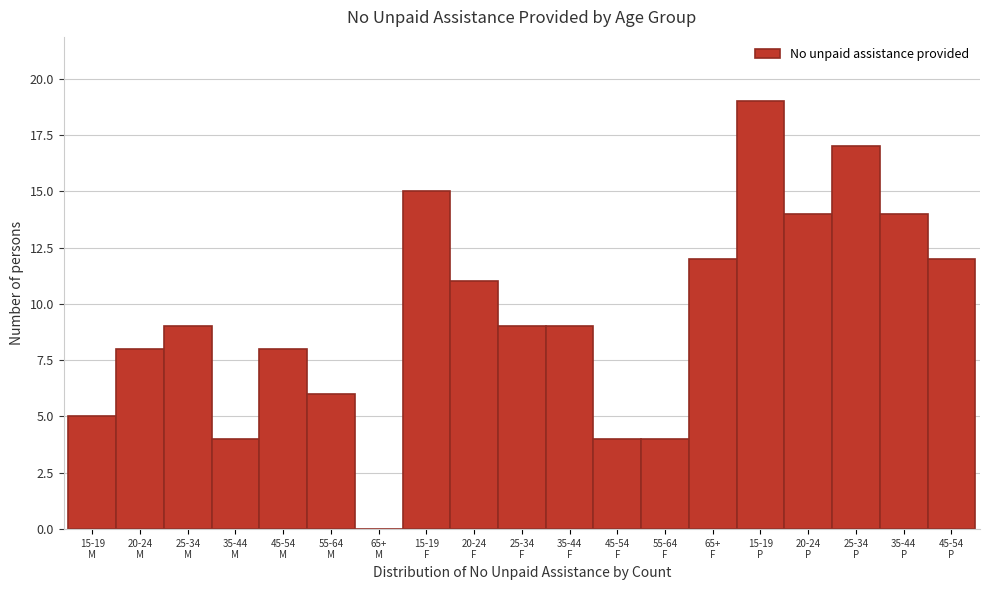

What is the sum of all values?

180